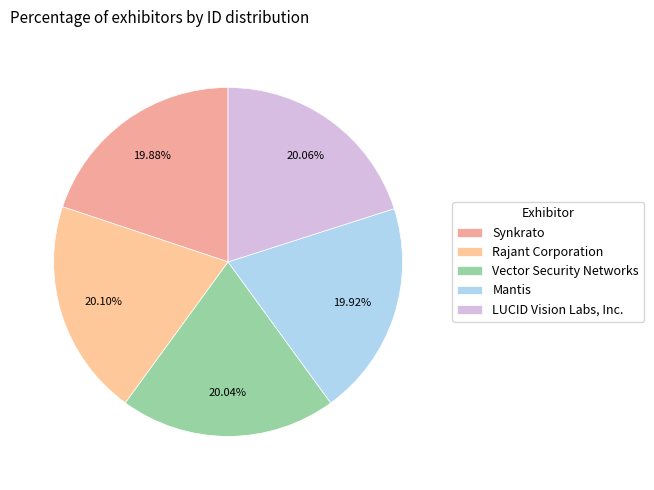

How many slices are in this pie chart?

5